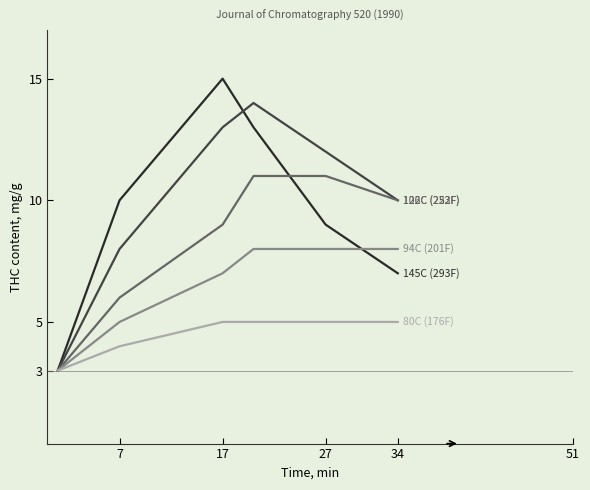

What is the smallest value displayed?

3